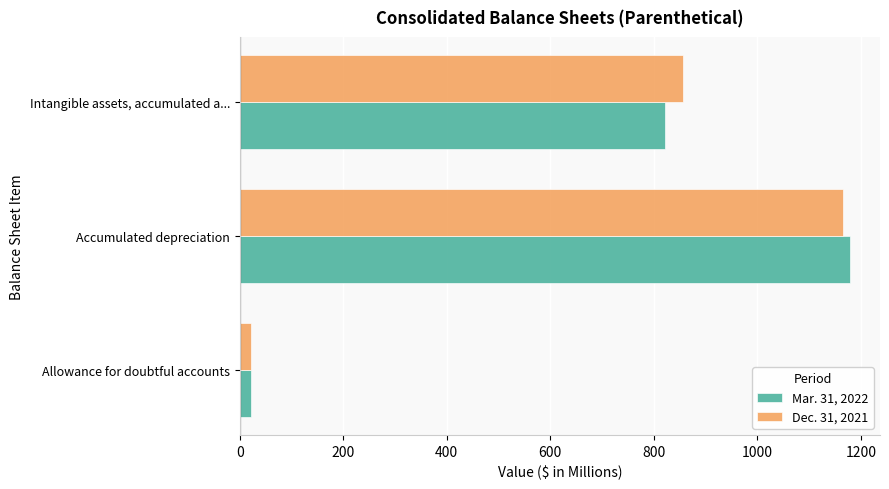

List the series in order of their overall mean, lowest first.

Mar. 31, 2022, Dec. 31, 2021